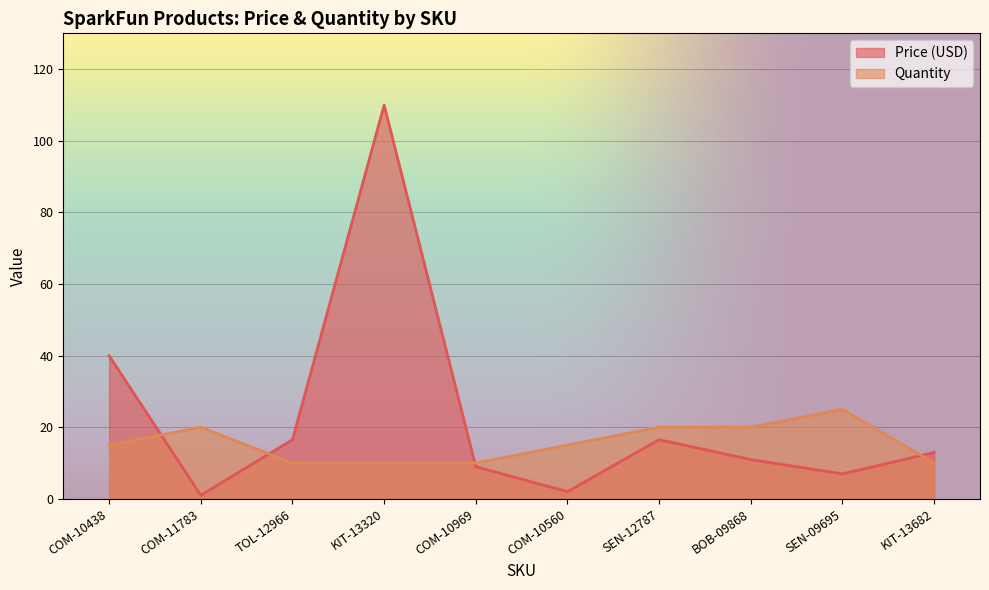

How many Quantity values are between 10 and 20?

9